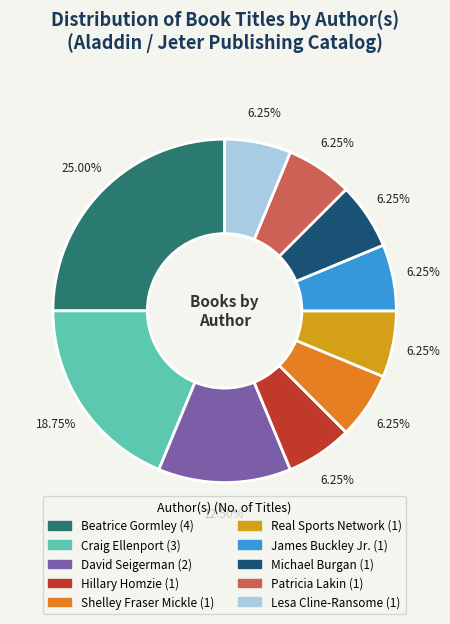

Approximately how many times larger is the value at Real Sports Network compared to David Seigerman?

0.5